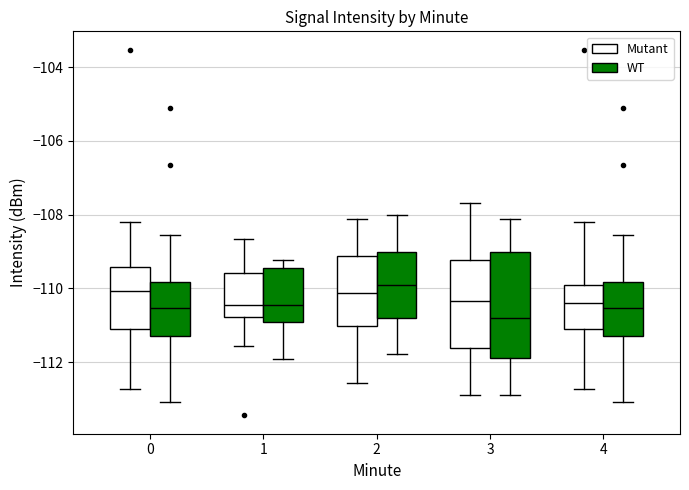

Reading left to right, read every box against the y-axis: the position of its median line, the range the box covers, and the ends of its whiskers. The values are not printed on the chart, so give them approximately, as read against the axis.

0 (Mutant): median -110.0, box -111.2 to -109.4, whiskers -112.8 to -108.2
0 (WT): median -110.6, box -111.2 to -109.8, whiskers -113.0 to -108.6
1 (Mutant): median -110.4, box -110.8 to -109.6, whiskers -111.6 to -108.6
1 (WT): median -110.4, box -111.0 to -109.4, whiskers -112.0 to -109.2
2 (Mutant): median -110.2, box -111.0 to -109.2, whiskers -112.6 to -108.2
2 (WT): median -110.0, box -110.8 to -109.0, whiskers -111.8 to -108.0
3 (Mutant): median -110.4, box -111.6 to -109.2, whiskers -113.0 to -107.6
3 (WT): median -110.8, box -111.8 to -109.0, whiskers -113.0 to -108.2
4 (Mutant): median -110.4, box -111.2 to -110.0, whiskers -112.8 to -108.2
4 (WT): median -110.6, box -111.2 to -109.8, whiskers -113.0 to -108.6